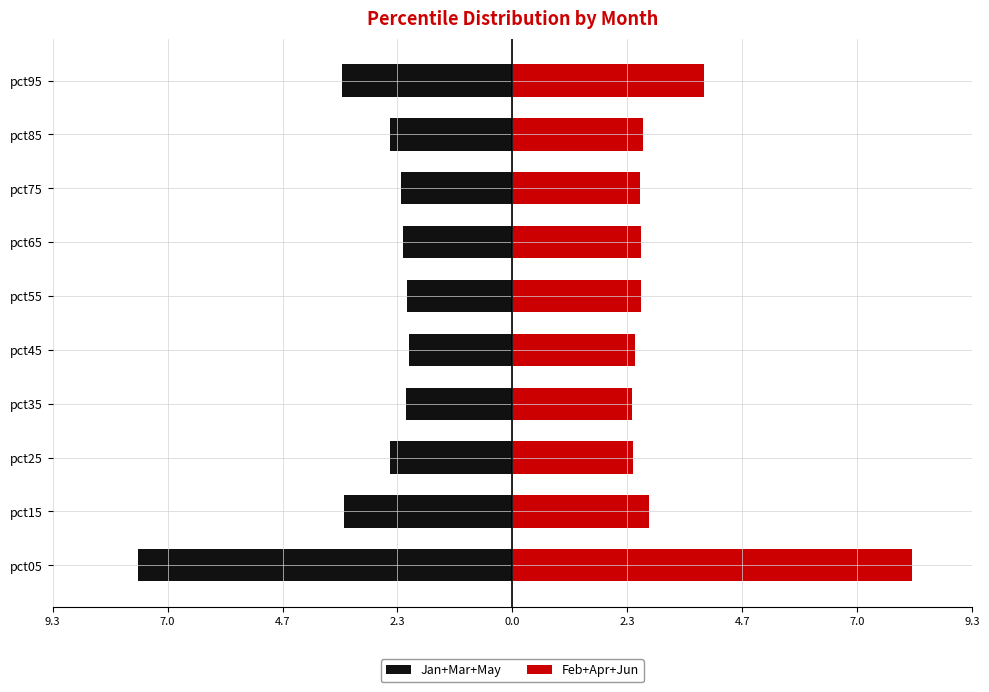

At how many categories does at least one series exceed -6?

10